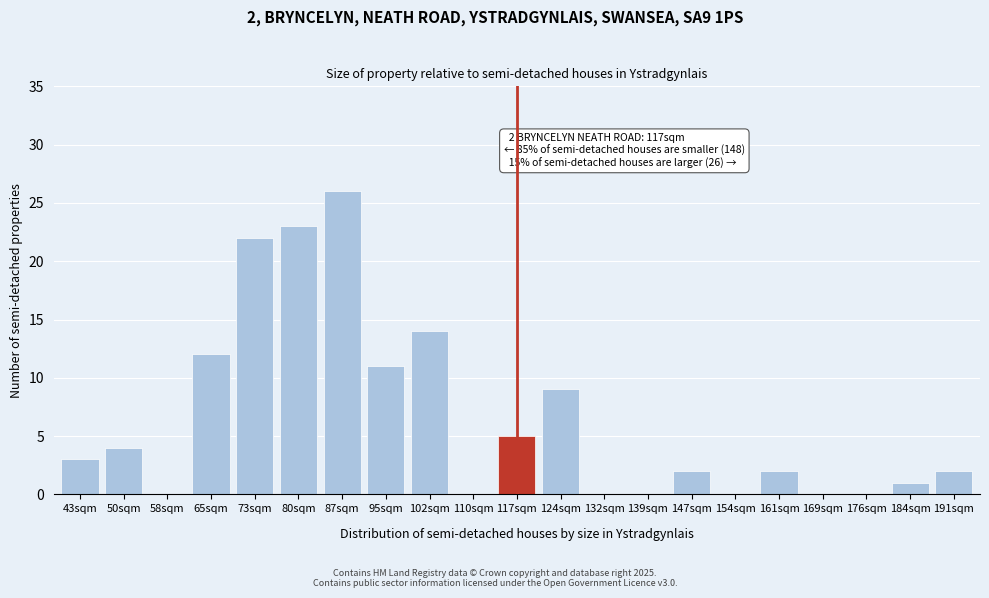

Reading left to right, extract all data points from this chart.

43sqm=3	50sqm=4	58sqm=0	65sqm=12	73sqm=22	80sqm=23	87sqm=26	95sqm=11	102sqm=14	110sqm=0	117sqm=5	124sqm=9	132sqm=0	139sqm=0	147sqm=2	154sqm=0	161sqm=2	169sqm=0	176sqm=0	184sqm=1	191sqm=2